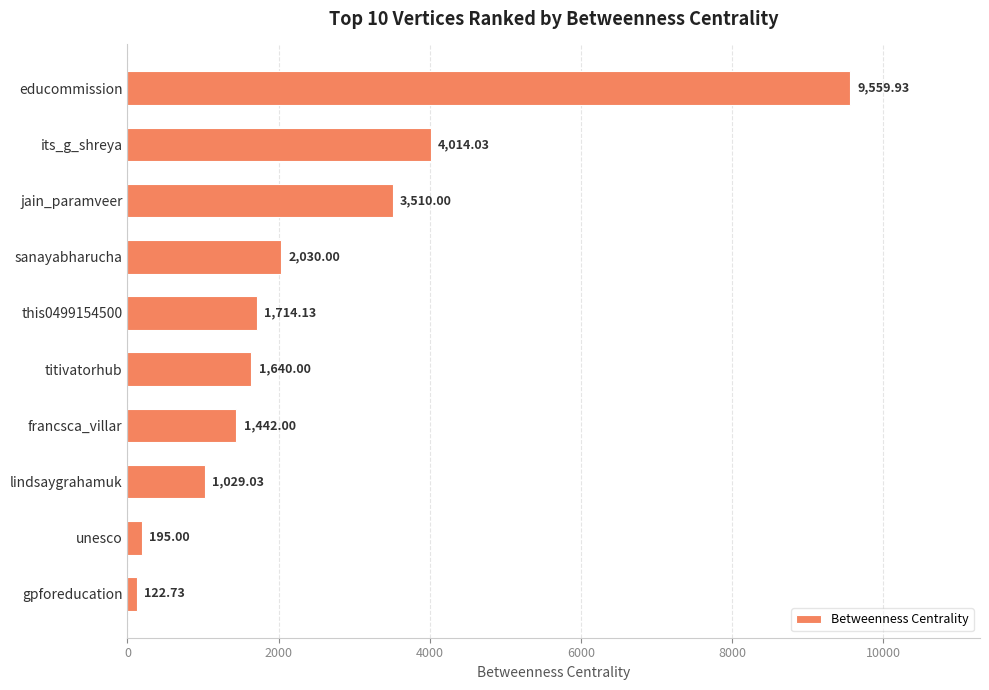

What is the label of the 4th bar from the bottom?

francsca_villar